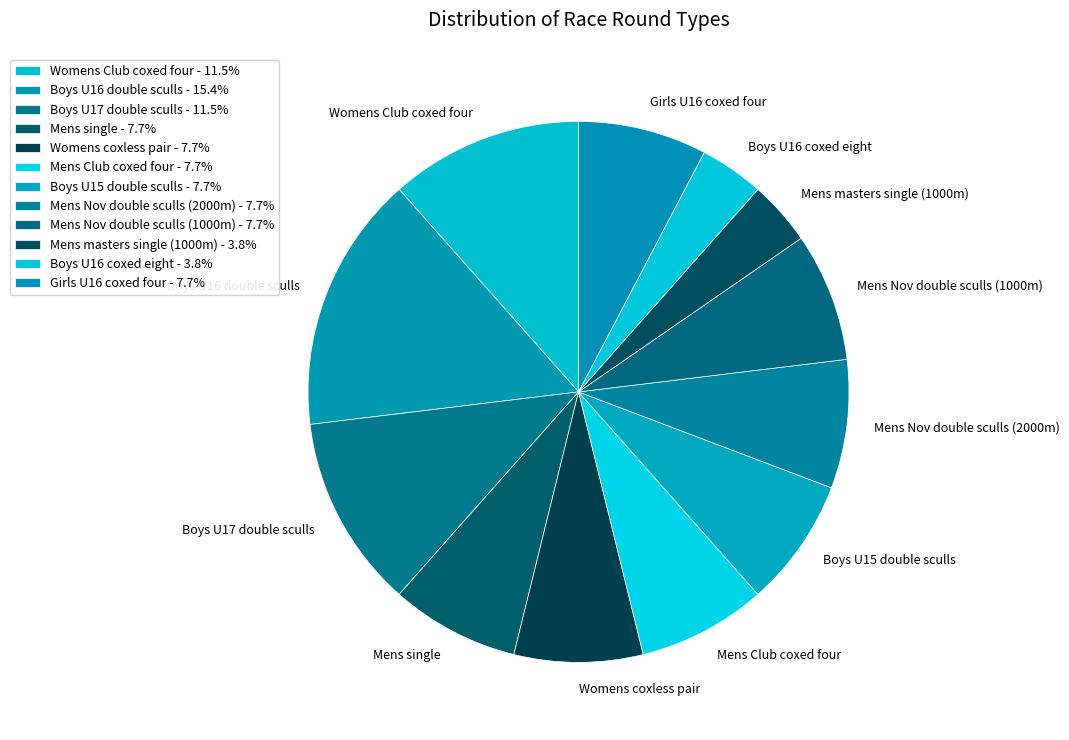

Is there a majority slice in this chart?

No